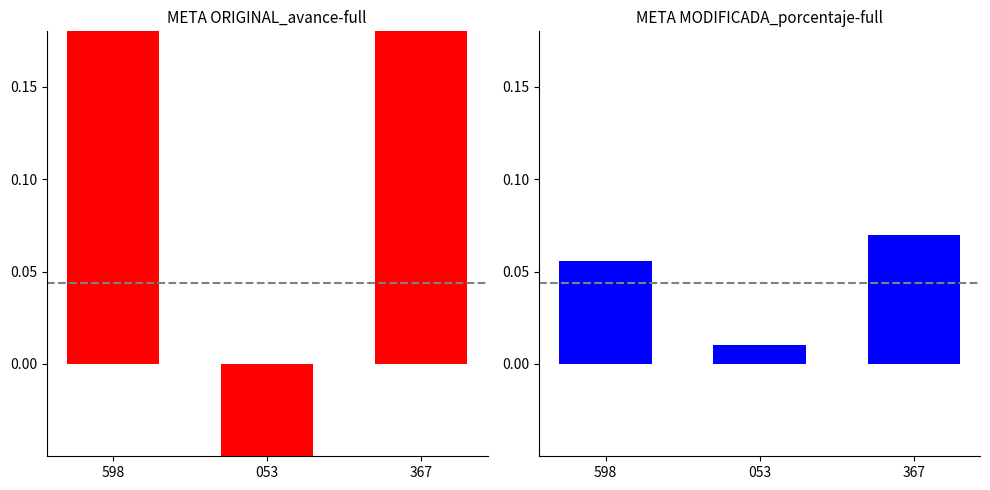

What is the label of the 2nd bar from the right?

053